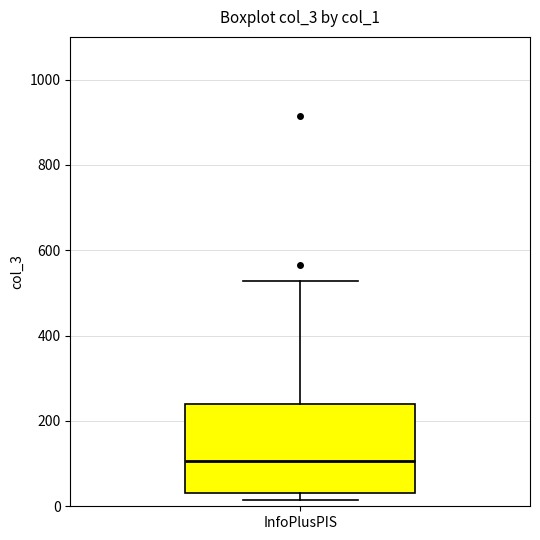

Transcribe this box plot: give where the median line is, the range the box spans, and where the two whiskers end, as read against the y-axis. The values are not printed on the chart, so give them approximately, as read against the axis.

median 100, box 40 to 240, whiskers 20 to 520